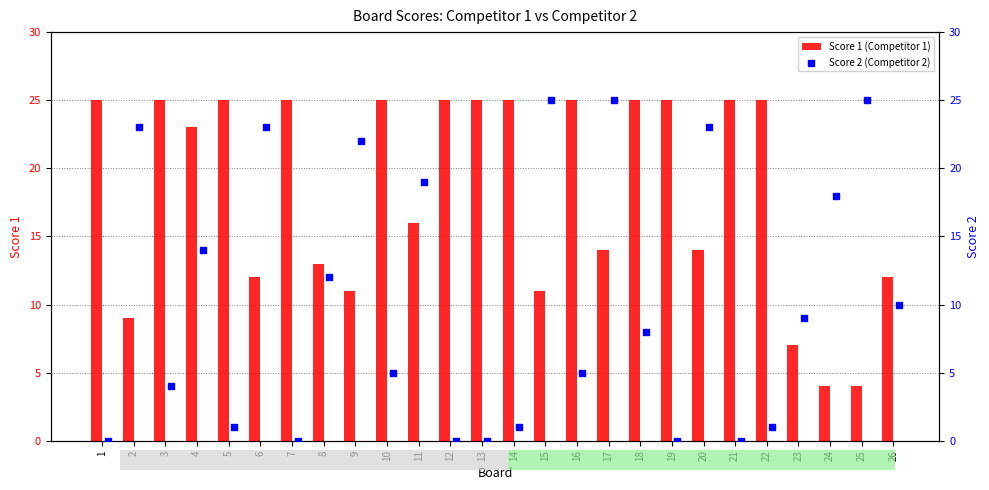

Which series reaches the minimum Y coordinate?

Score 2